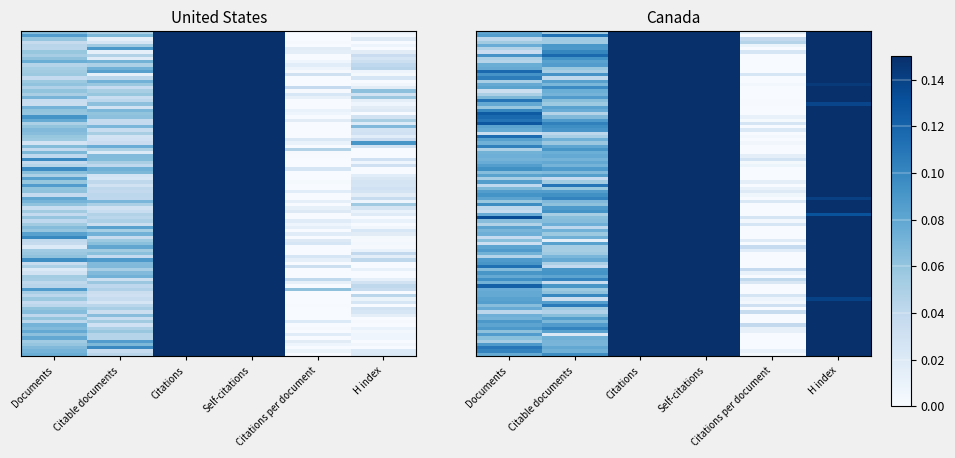

The value of Canada at Citations is 1.0. True or false?

True